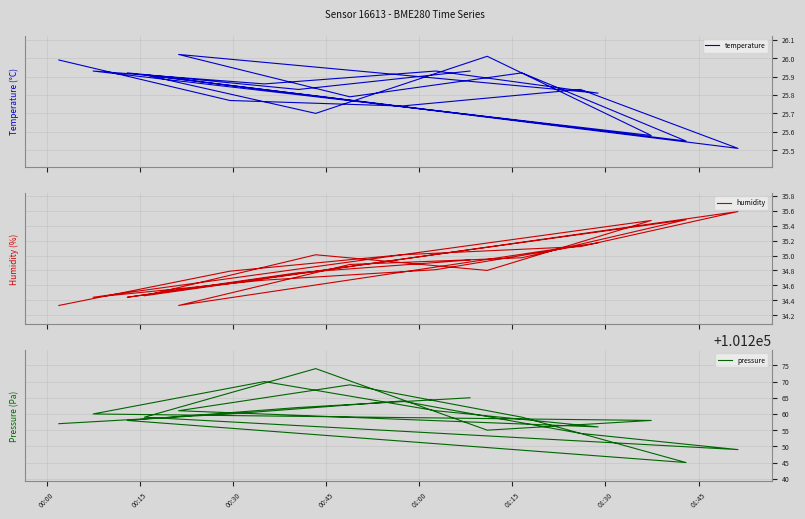

What is the smallest value displayed?

25.5